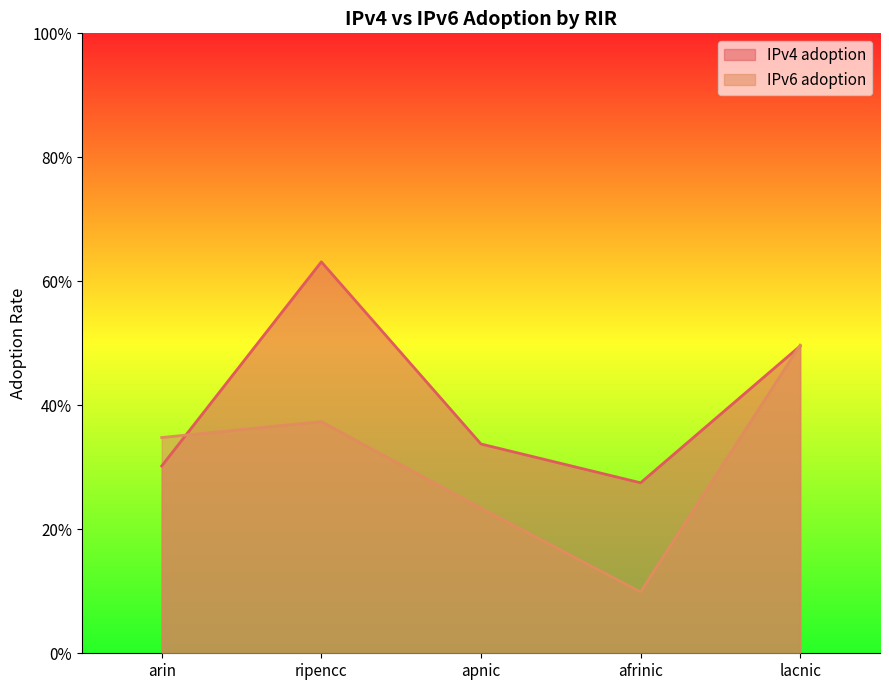

How many lines are shown in the chart?

2